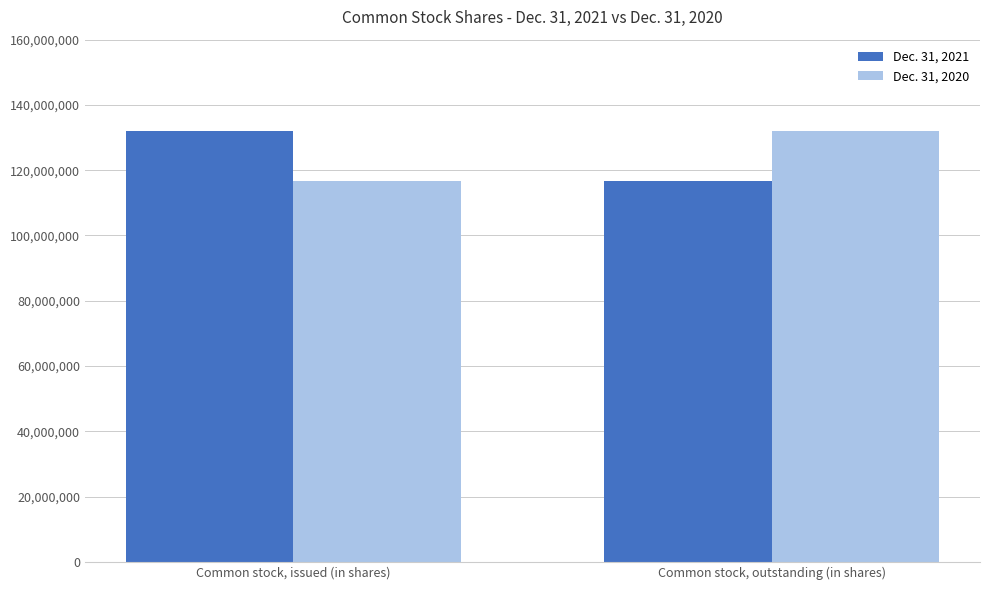

How many values in the Dec. 31, 2021 series are below 132059879?

1